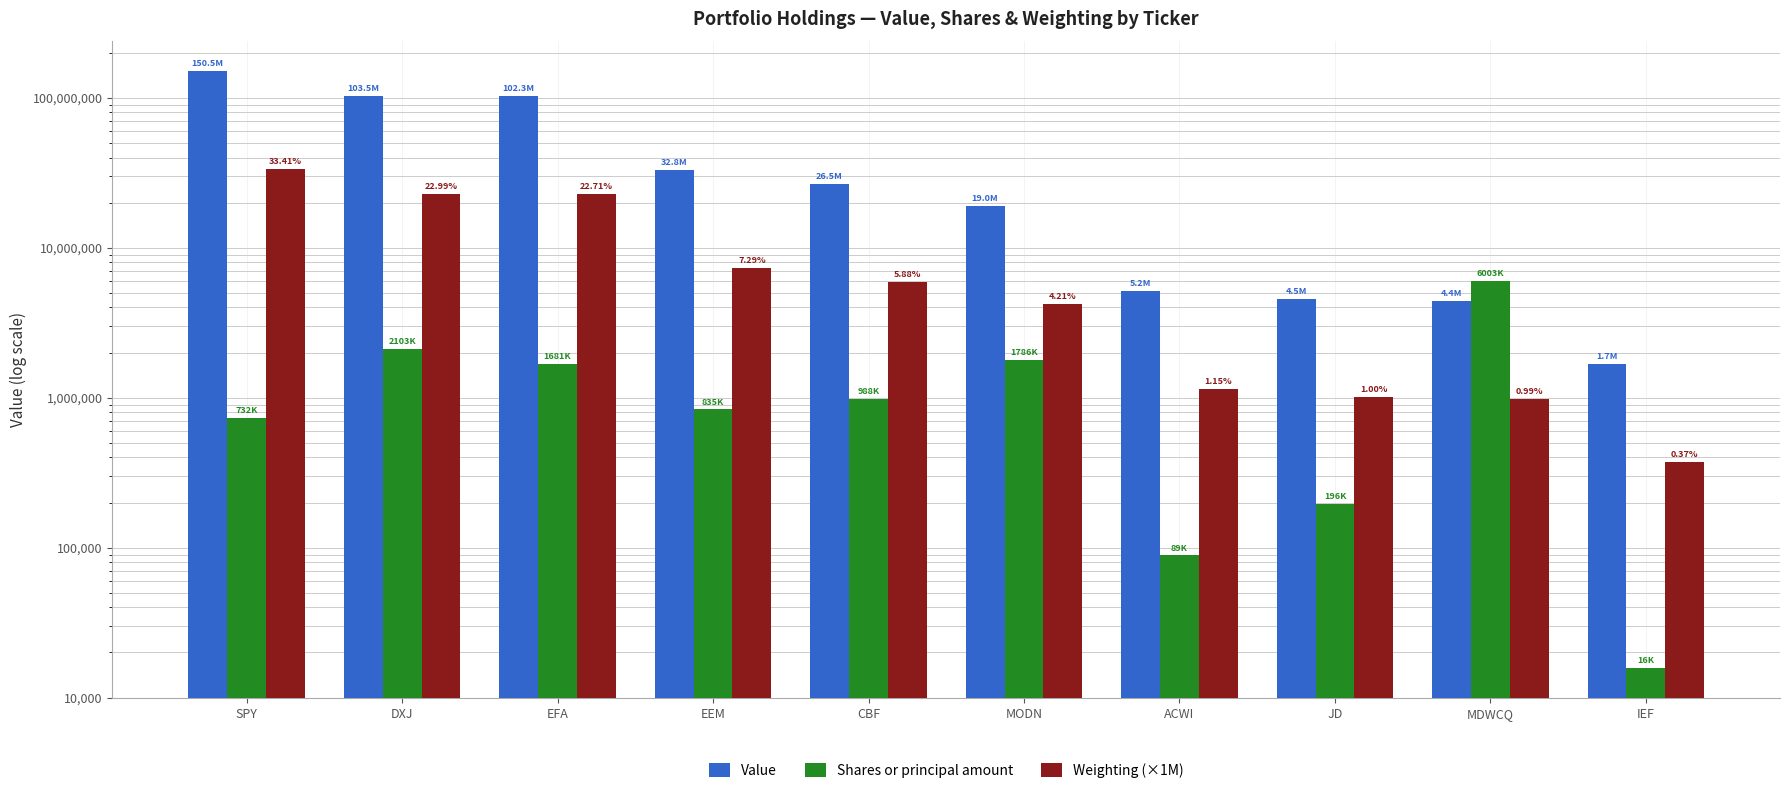

How many bars are there in each group?

3